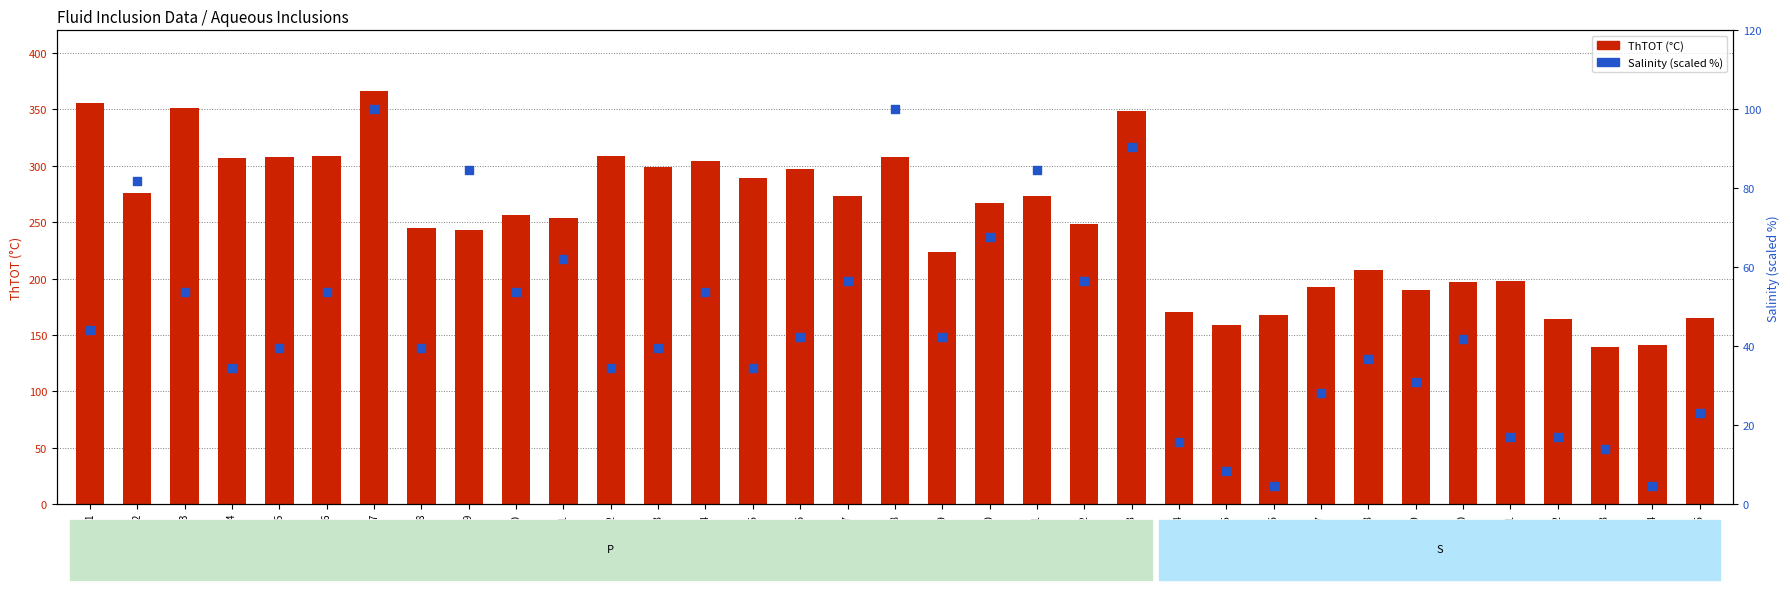

What is the total value across all series at 35?

188.2